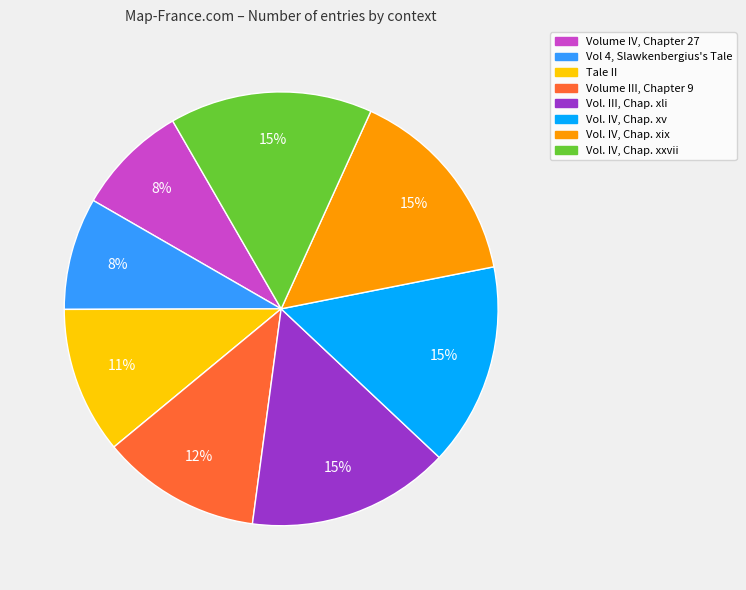

The Vol. IV, Chap. xxvii slice represents 23% of the pie. True or false?

False